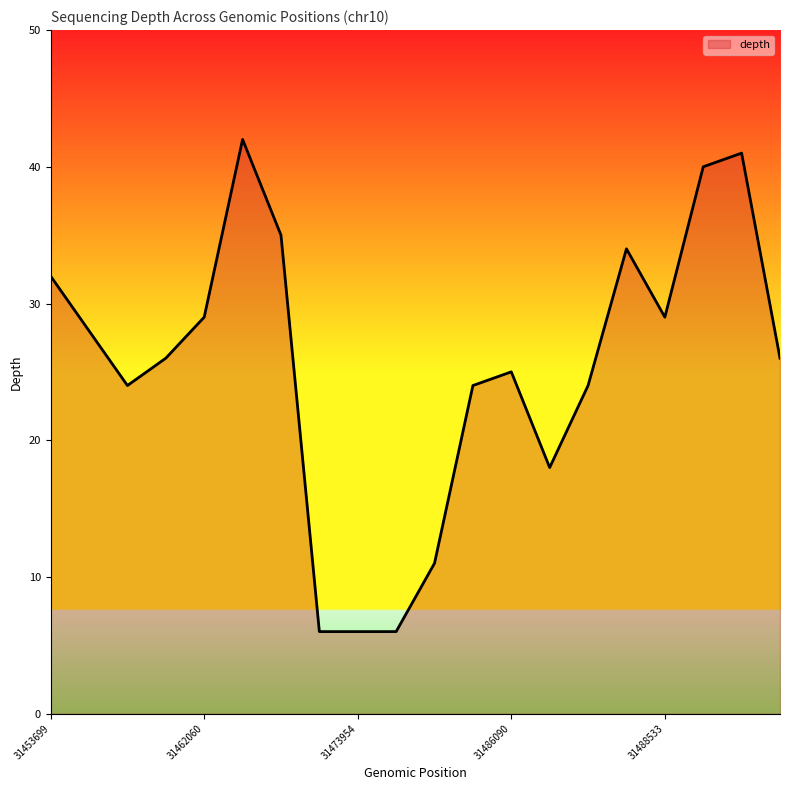

What is the difference between the maximum and minimum values?

36